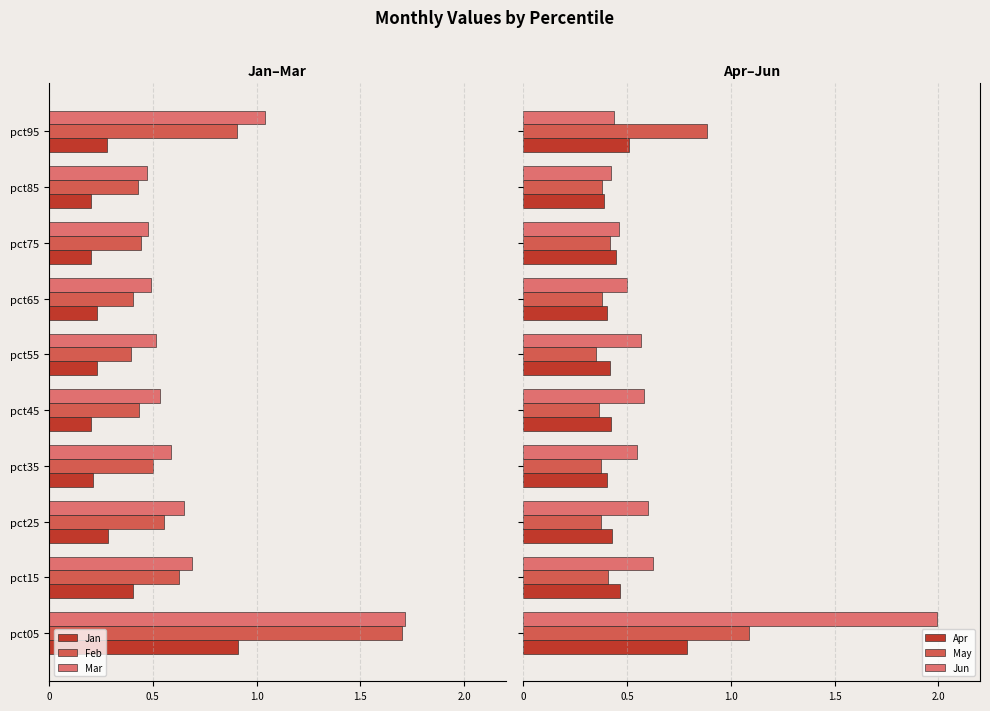

Which series has the largest range (max minus min)?

Jun